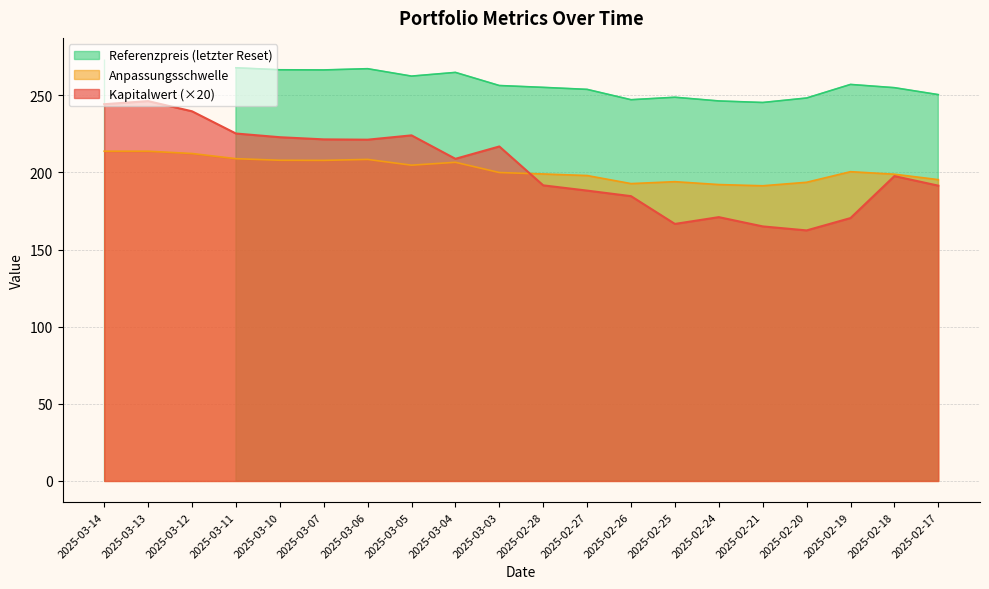

The value of Anpassungsschwelle at 2025-02-21 is 191.3. True or false?

True